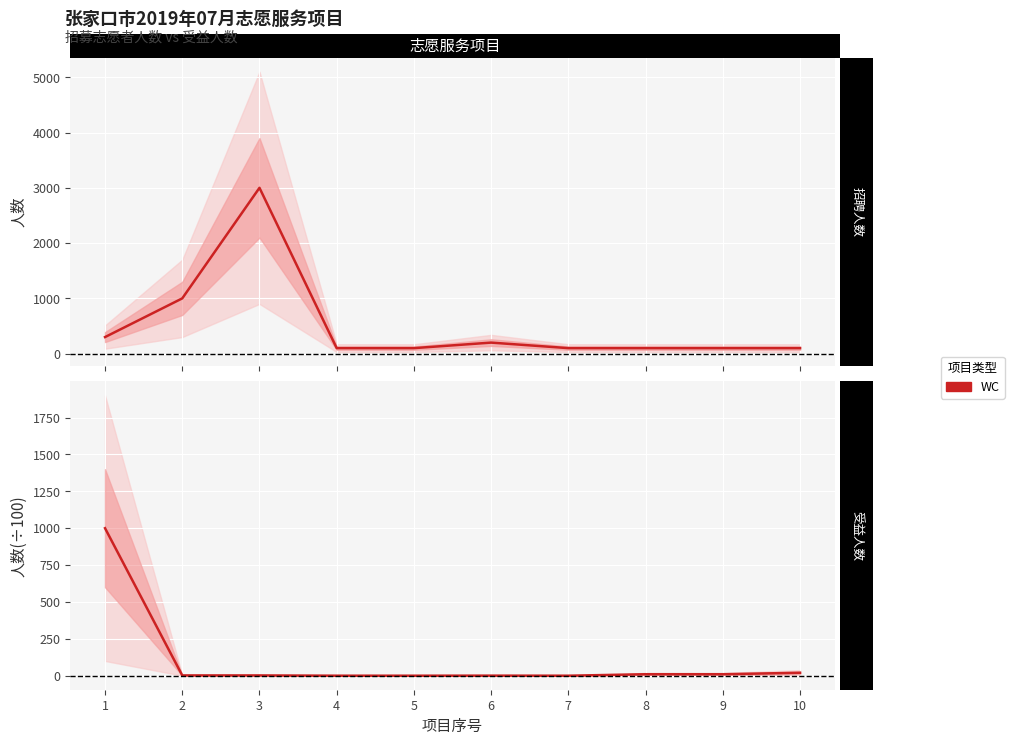

Which has a higher value, 8 or 4?

8